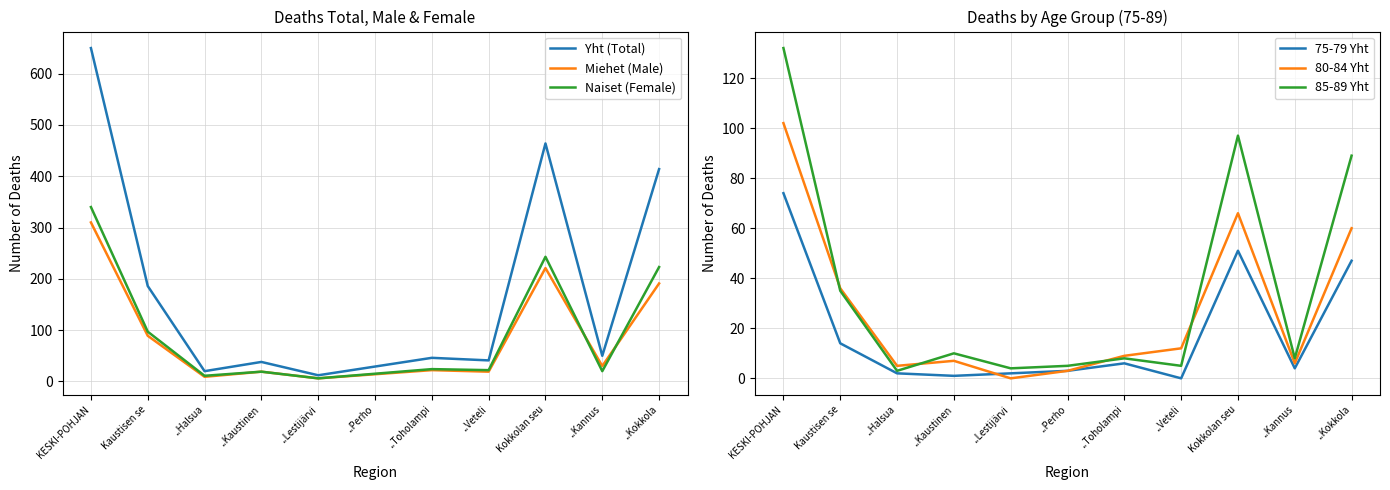

The Yht (Total) series shows 812 at Kokkolan seu. True or false?

False